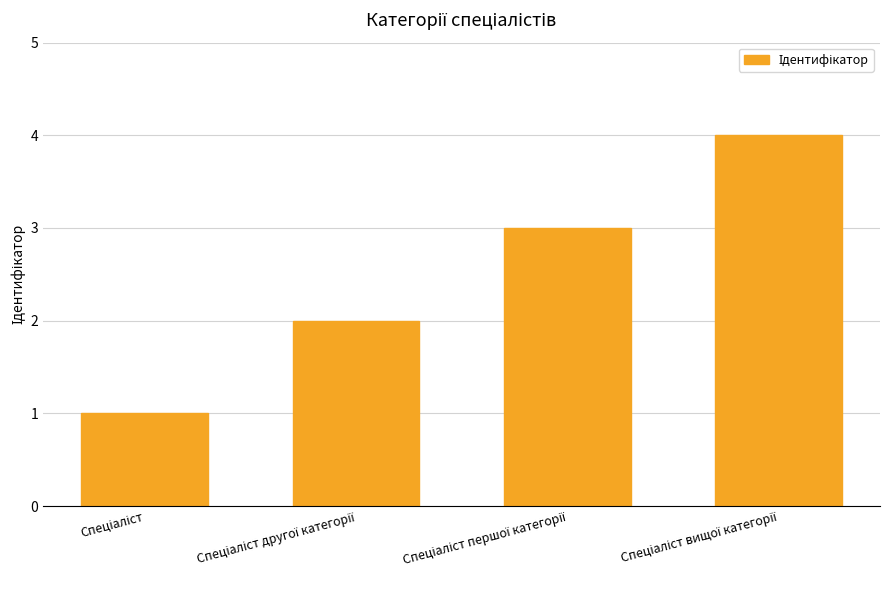

What is the difference between the maximum and minimum values?

3